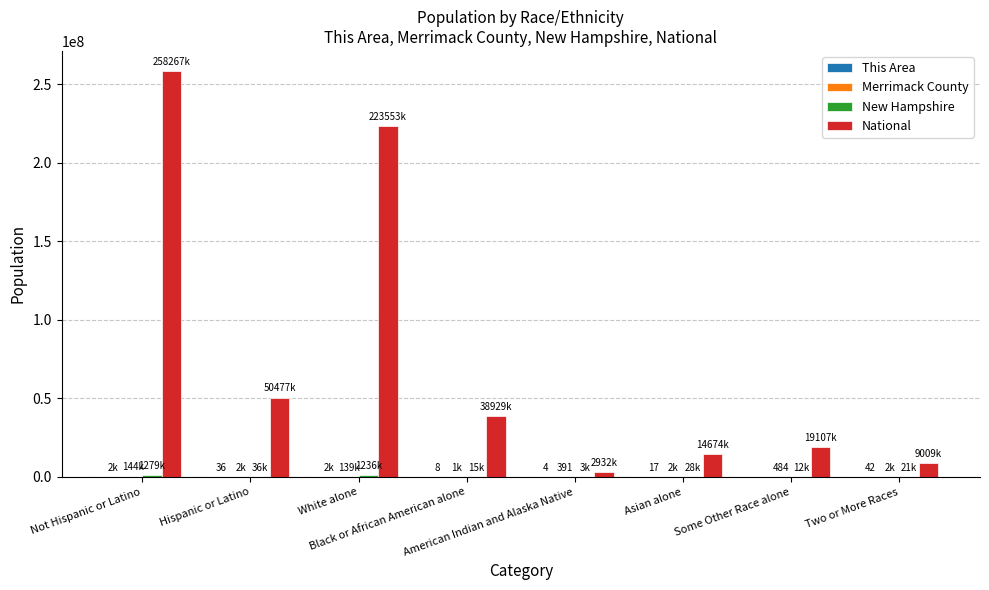

What is the maximum value shown in the chart?

258267944